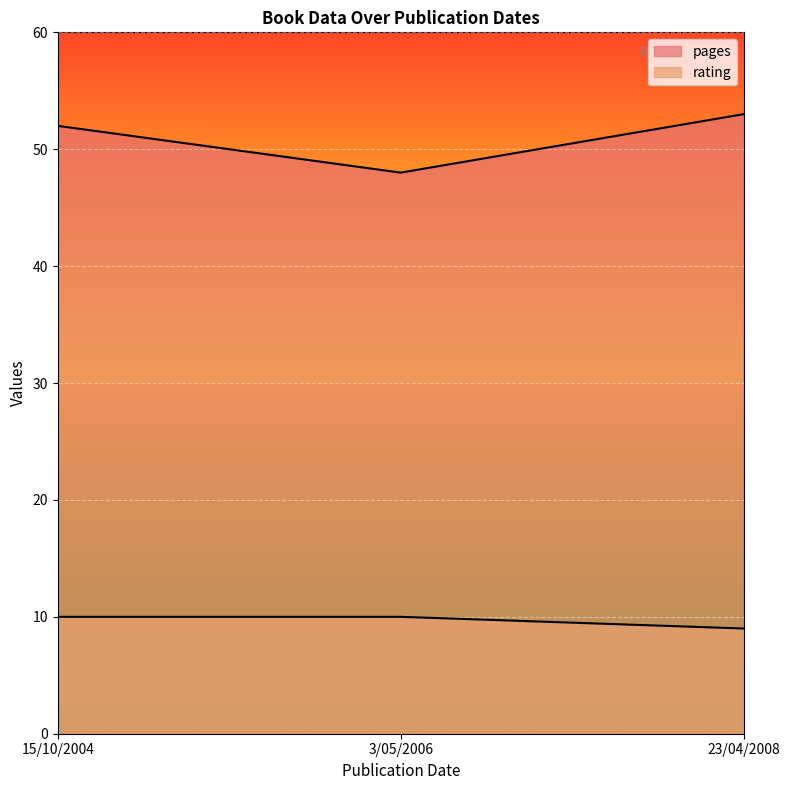

Reading left to right, list all the values displayed in this chart.

pages: 52	48	53
rating: 10	10	9